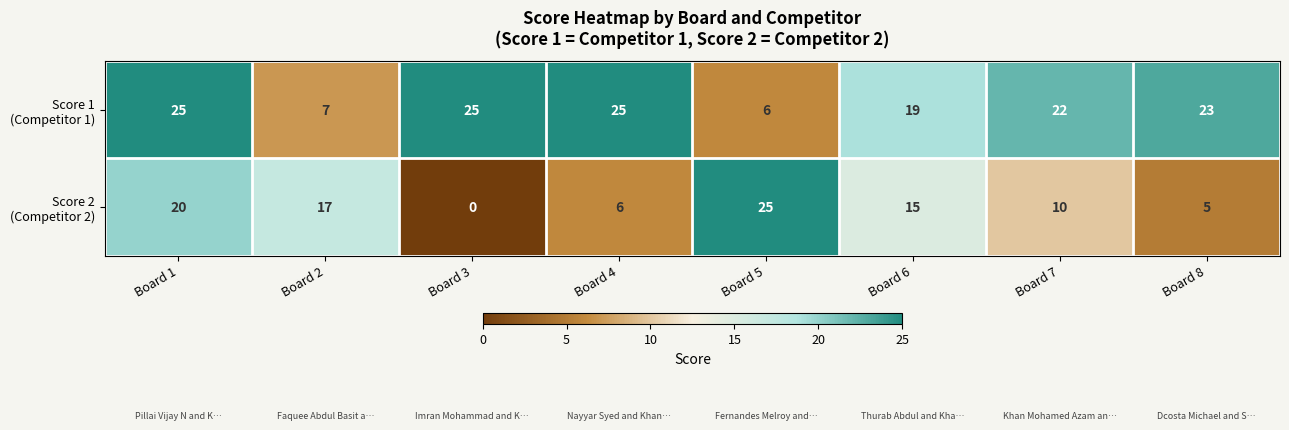

What is the spread (max minus min) of values at Board 3?

25